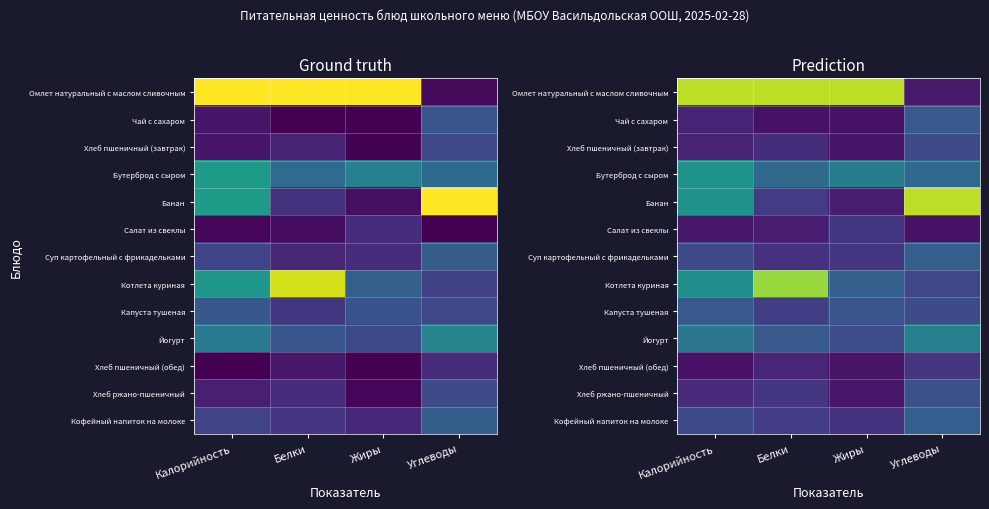

Read the Омлет натуральный с маслом сливочным value at Жиры.

0.9